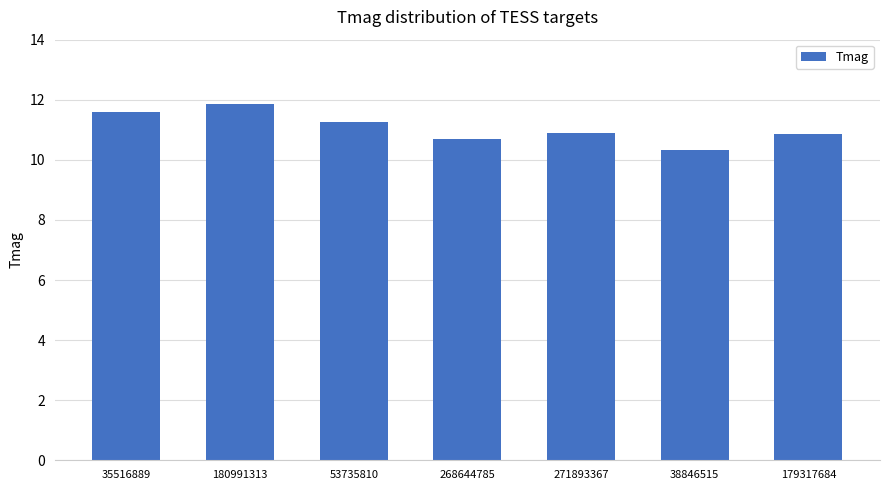

What is the greatest value displayed?

11.9